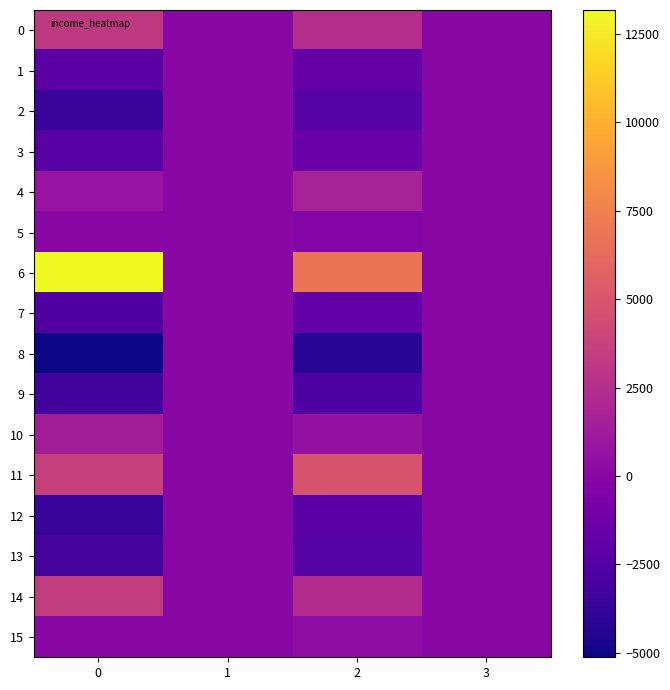

Reading left to right, transcribe all the data shown in this chart.

0: 0=3193.8	1=11.4	2=2399.9	3=9.1
1: 0=-2165.2	1=-7.8	2=-1646.1	3=-6.3
2: 0=-3596.2	1=-12.9	2=-2356.1	3=-9.0
3: 0=-2274.2	1=-8.1	2=-1446.1	3=-5.6
4: 0=793.8	1=2.8	2=1629.9	3=6.2
5: 0=-10.2	1=0.0	2=-175.1	3=-0.7
6: 0=13170.8	1=47.1	2=6871.9	3=26.2
7: 0=-2558.2	1=-9.2	2=-1754.1	3=-6.7
8: 0=-5125.2	1=-18.3	2=-4221.1	3=-16.2
9: 0=-3215.2	1=-11.5	2=-2691.1	3=-10.3
10: 0=1409.8	1=5.0	2=562.9	3=2.1
11: 0=3731.8	1=13.3	2=4849.9	3=18.5
12: 0=-3674.2	1=-13.2	2=-2233.1	3=-8.6
13: 0=-3054.2	1=-10.9	2=-2399.1	3=-9.2
14: 0=3407.8	1=12.2	2=2271.9	3=8.6
15: 0=-35.2	1=-0.1	2=335.9	3=1.2